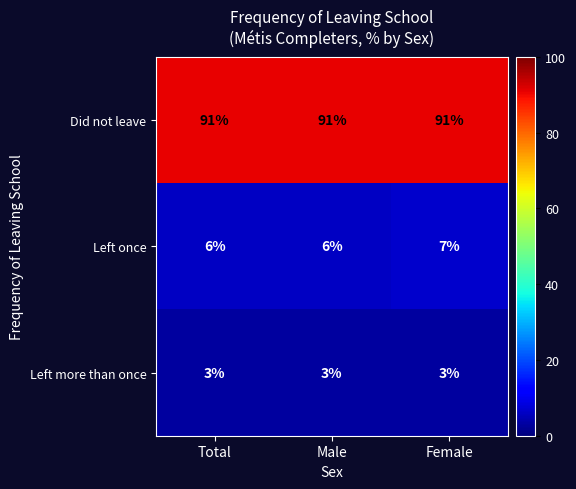

True or false: Did not leave has a value of 19 at Male.

False